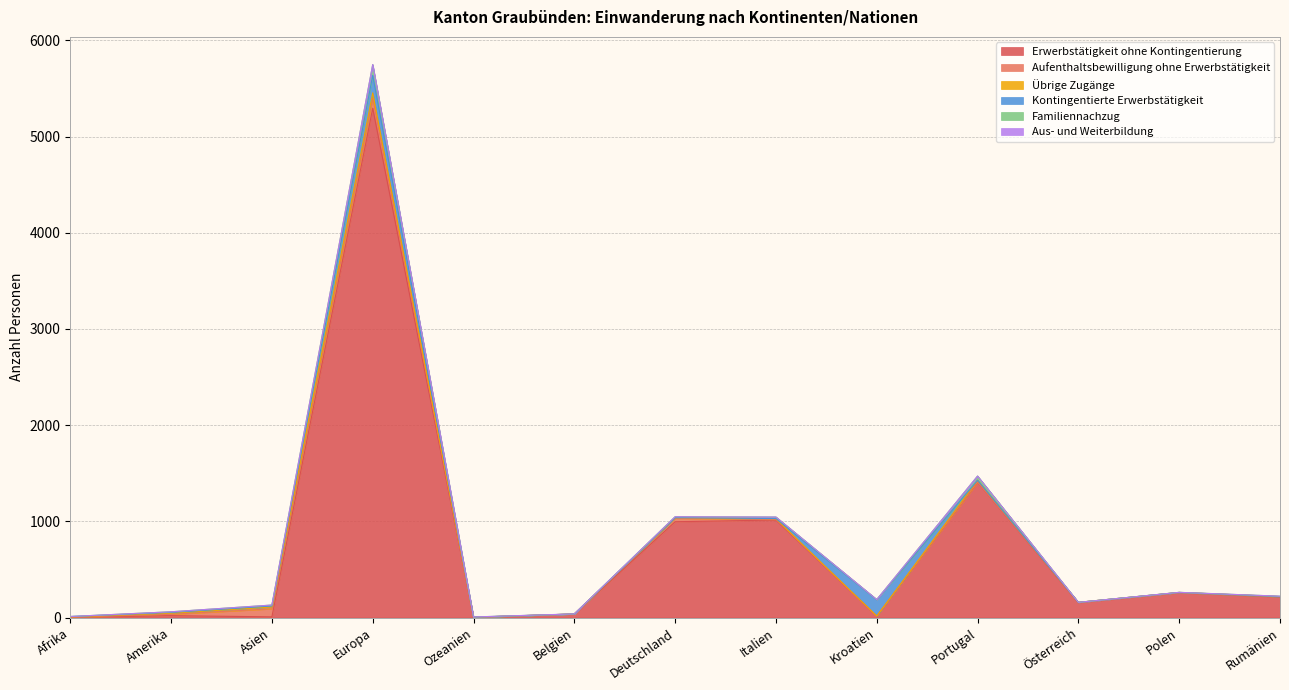

Where do Kontingentierte Erwerbstätigkeit and Familiennachzug first cross each other?

Europa and Ozeanien